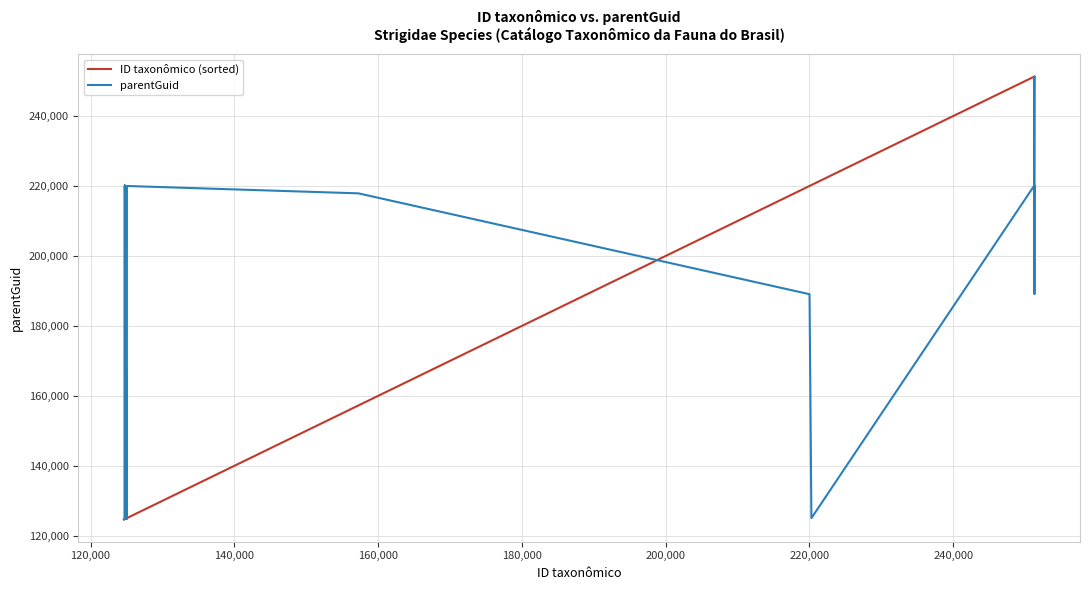

What is the minimum value shown in the chart?

124642